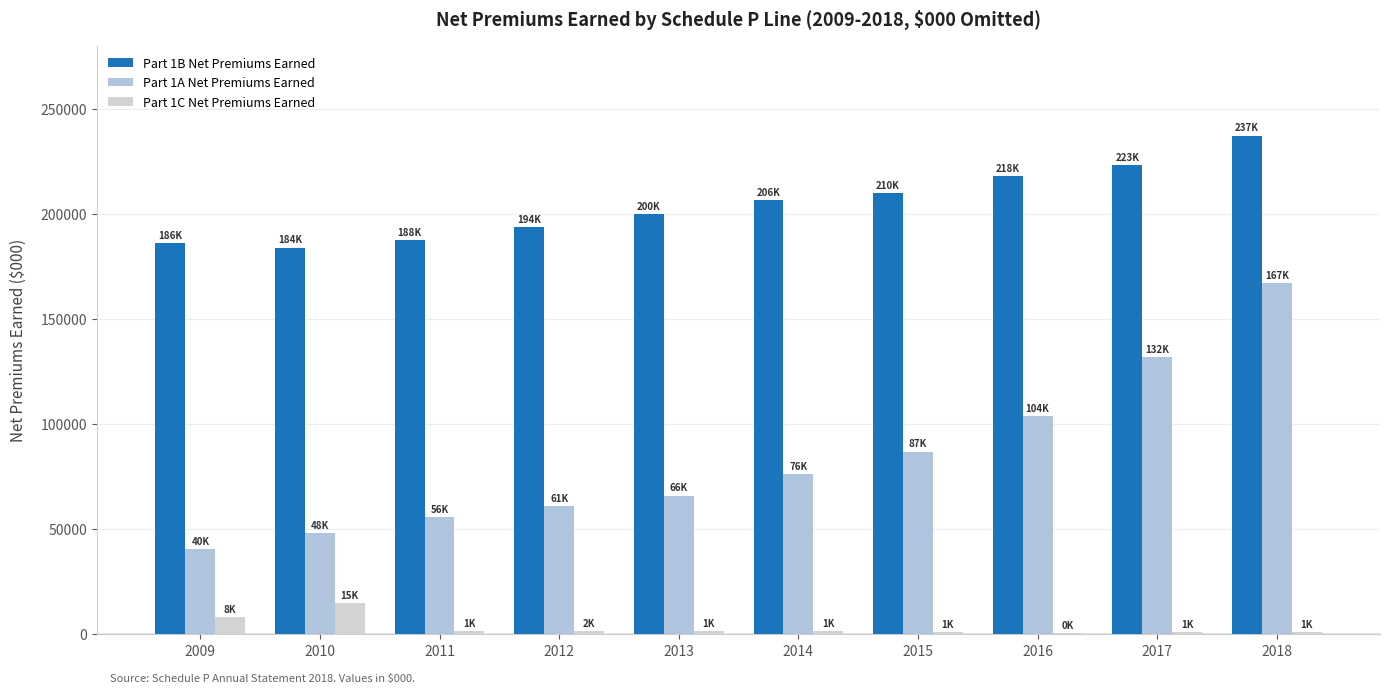

Between 2013 and 2015, which series saw the biggest shift?

Part 1A Net Premiums Earned